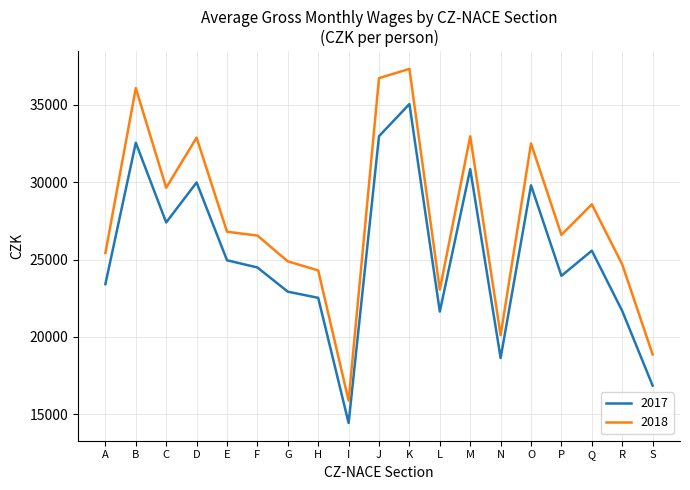

Where is the first local maximum for 2017?

B